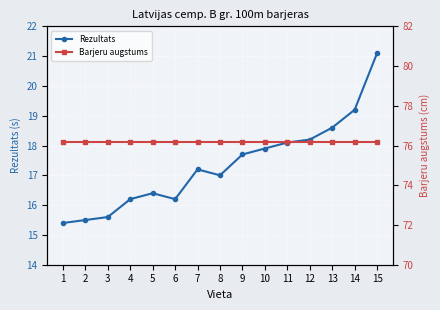

At how many categories does at least one series exceed 49?

15